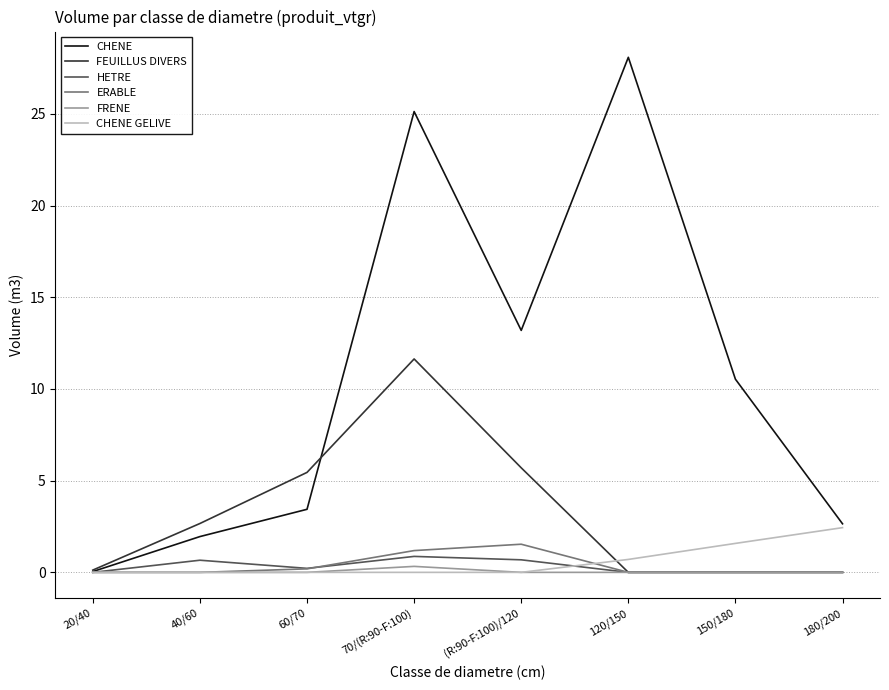

Rank the series by their maximum value, from highest to lowest.

CHENE, FEUILLUS DIVERS, CHENE GELIVE, ERABLE, HETRE, FRENE